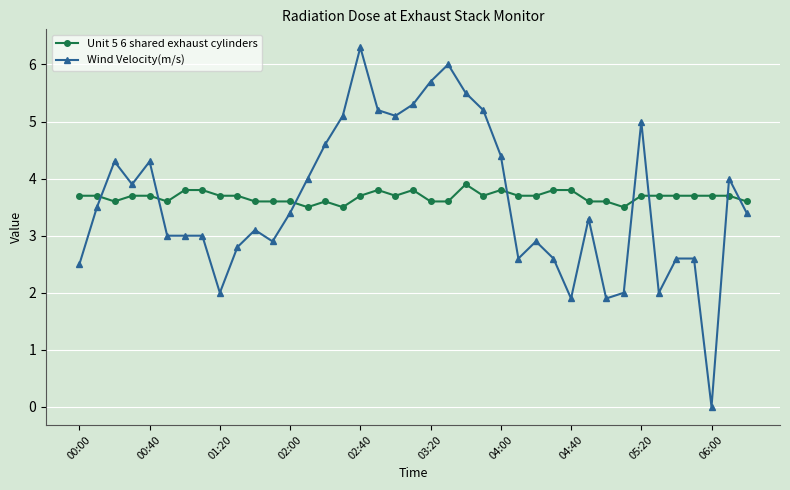

Which series has the widest spread of values?

Wind Velocity(m/s)